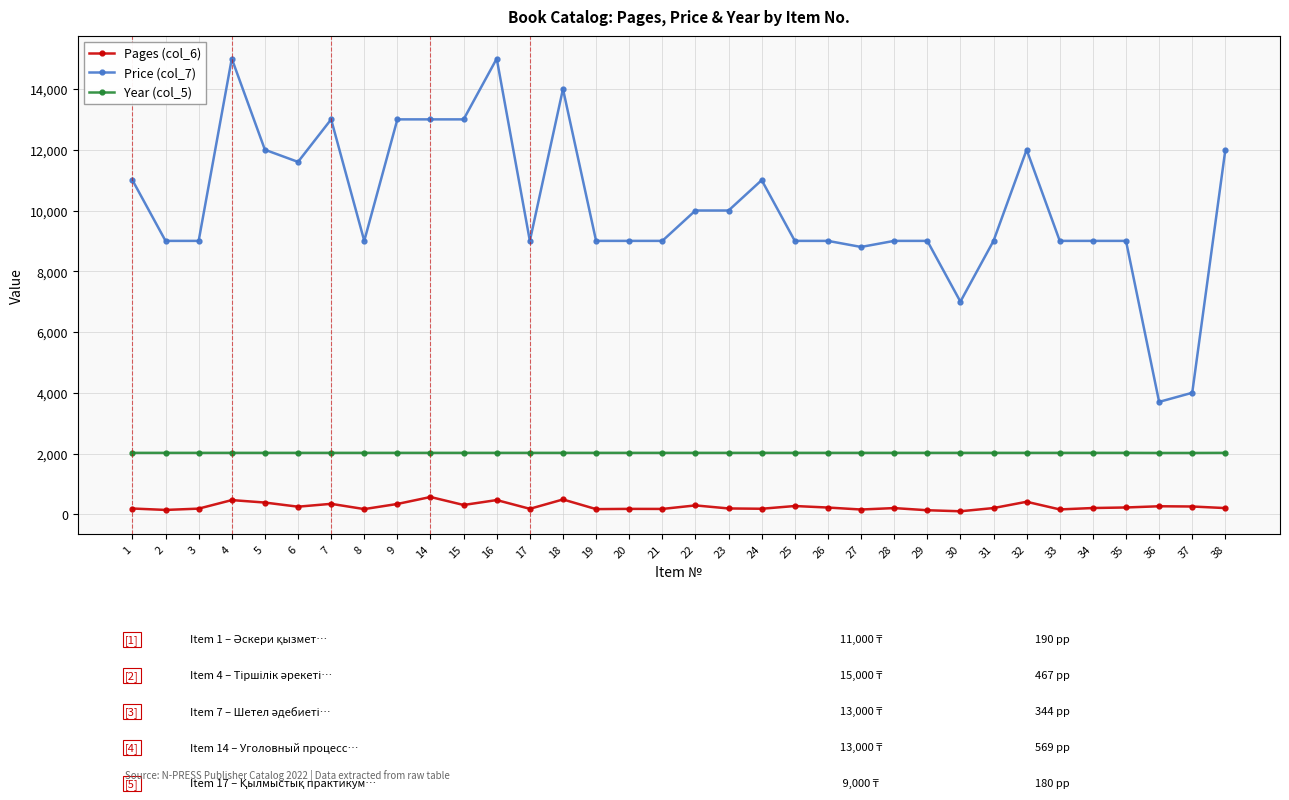

What is the difference between the maximum and minimum values in the Price (col_7) series?

11300